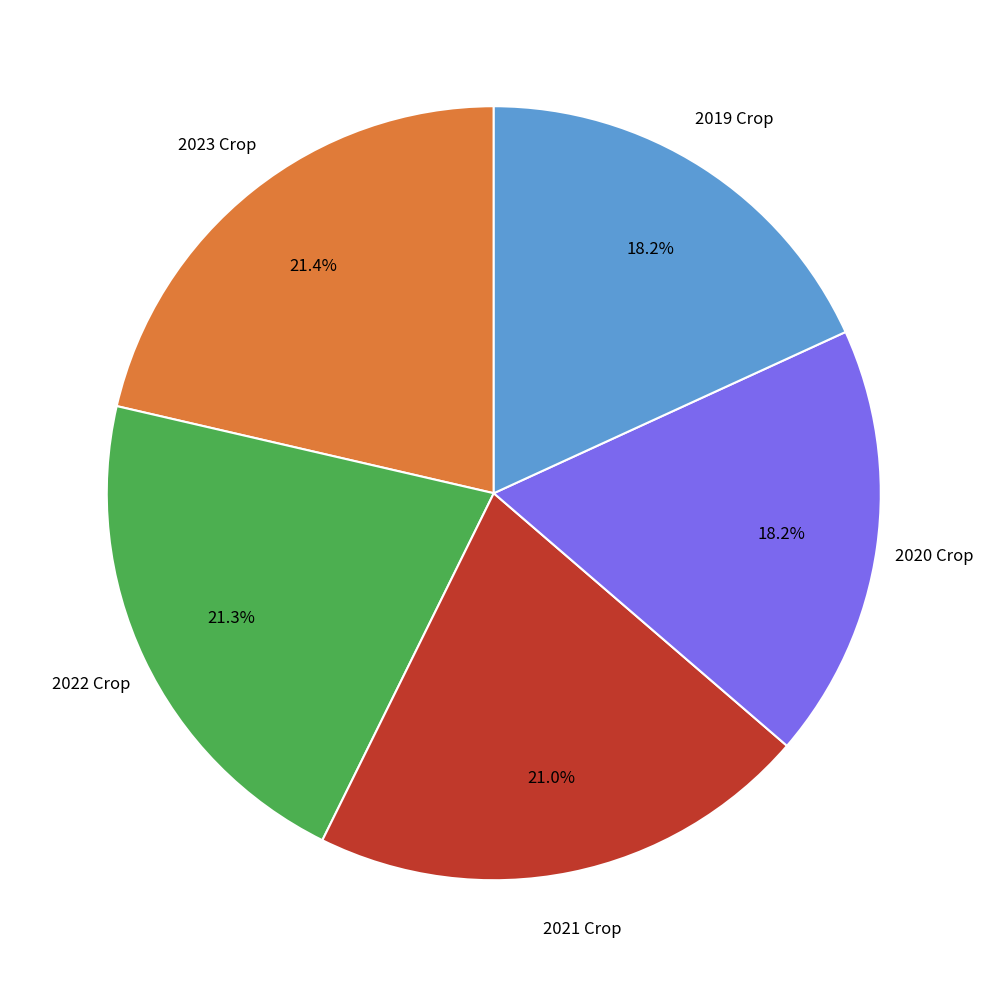

Is there a majority slice in this chart?

No